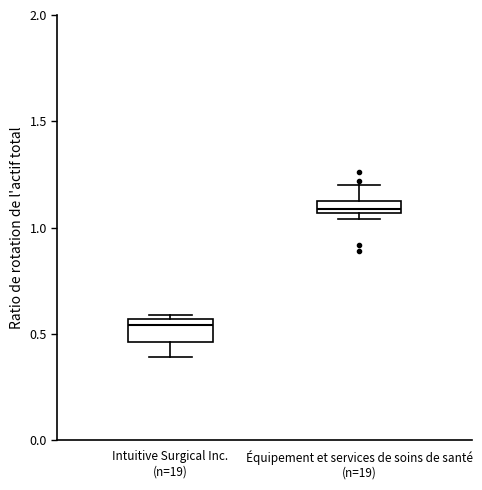

Which box's median line is the highest?

Équipement et services de soins de santé (n=19)